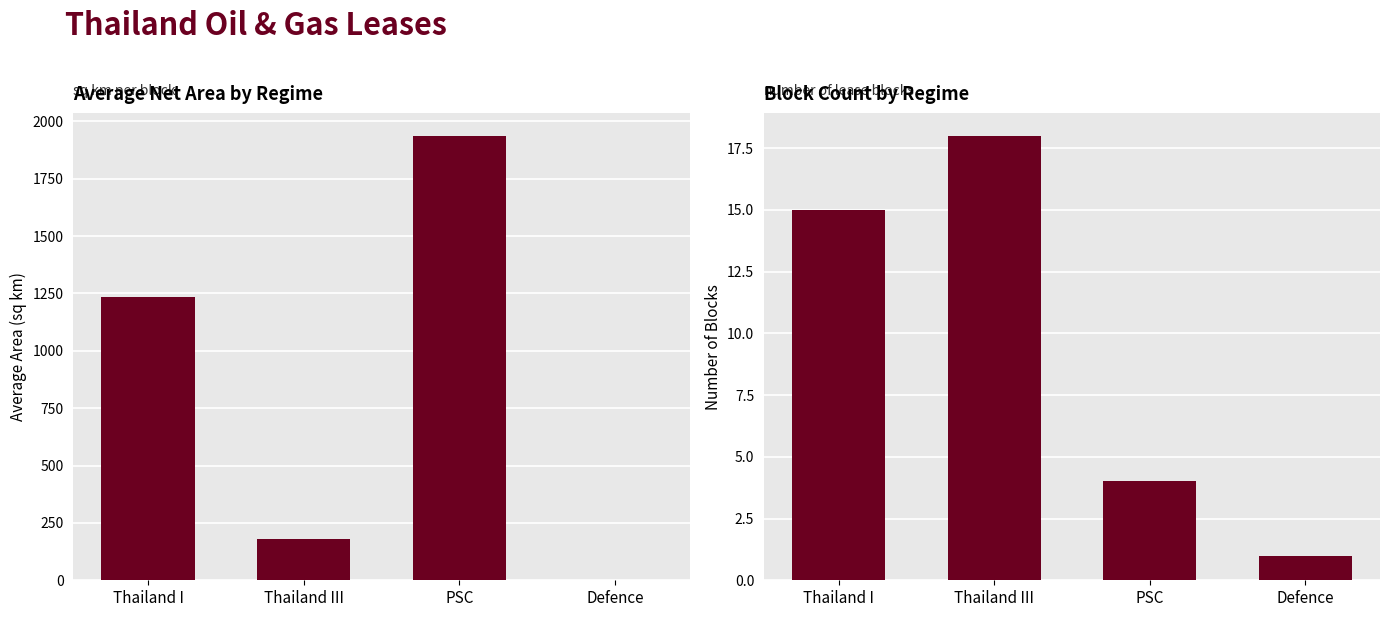

How many groups of bars are there?

4